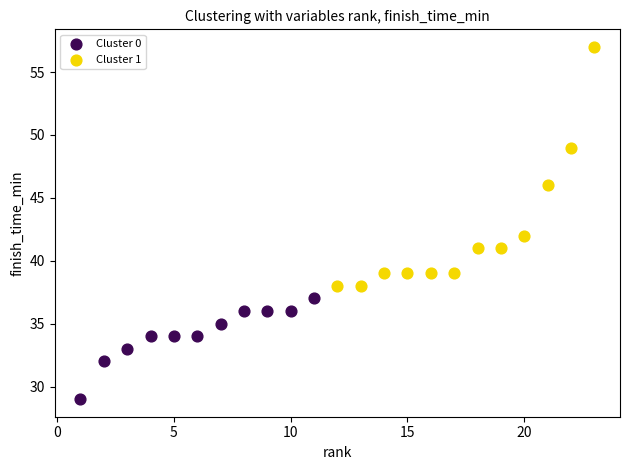

Which series contains the lowest Y value?

Cluster 0